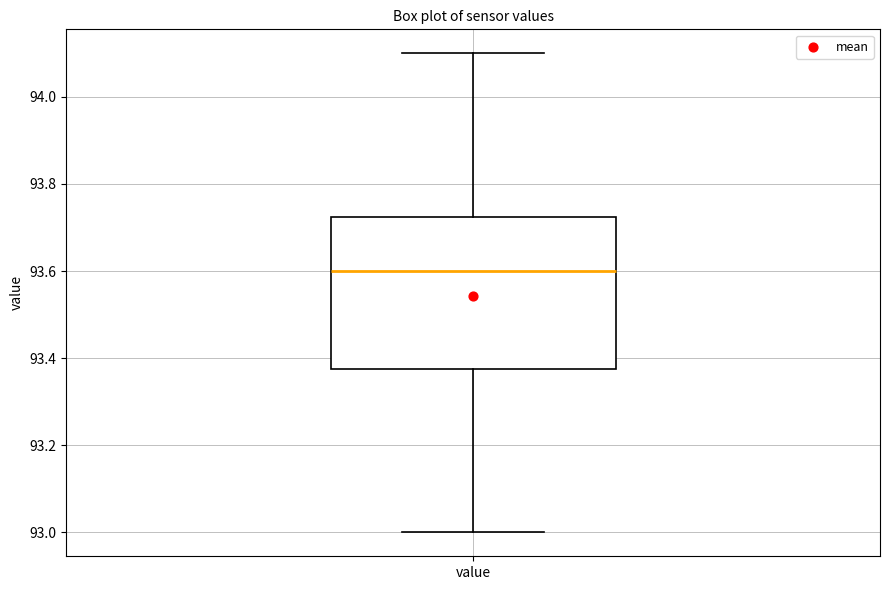

Where is the lower edge of the box for value on the y-axis? The values are not printed on the chart, so give them approximately, as read against the axis.

93.38